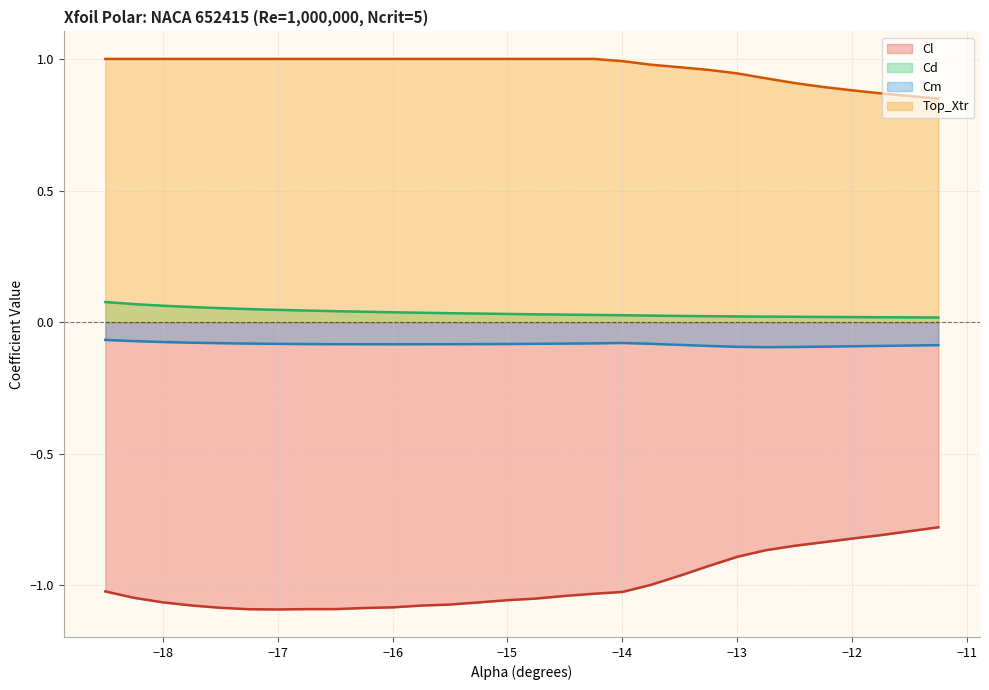

True or false: Top_Xtr (line) and Cd (line) intersect in this chart.

False